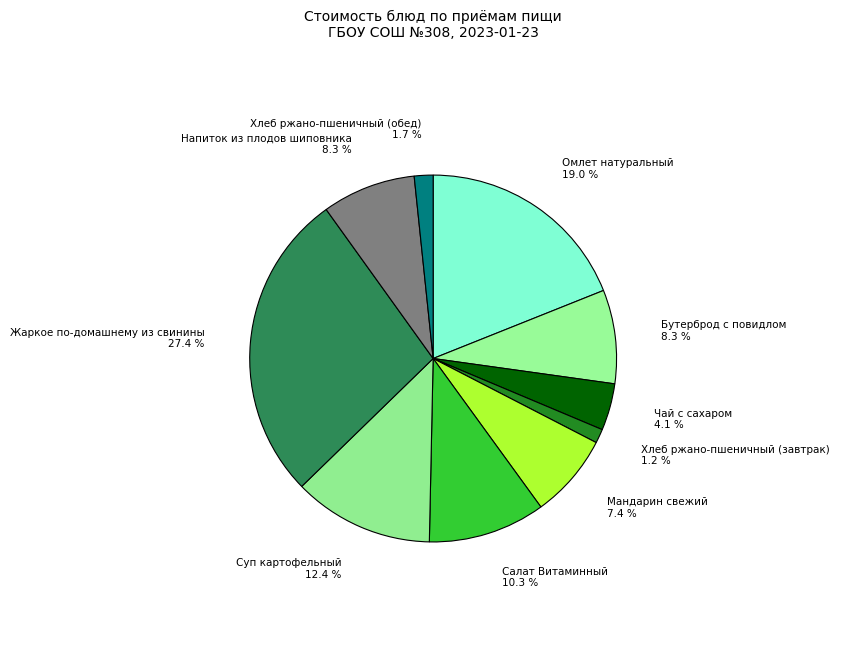

Which slice is the largest?

Жаркое по-домашнему из свинины